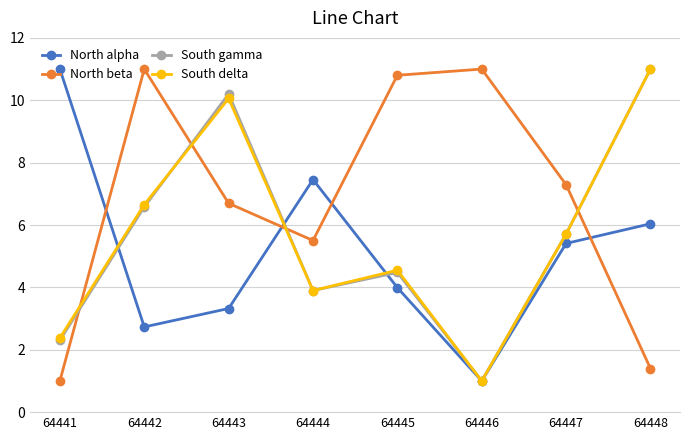

The value of North alpha at 64442 is 4.4. True or false?

False